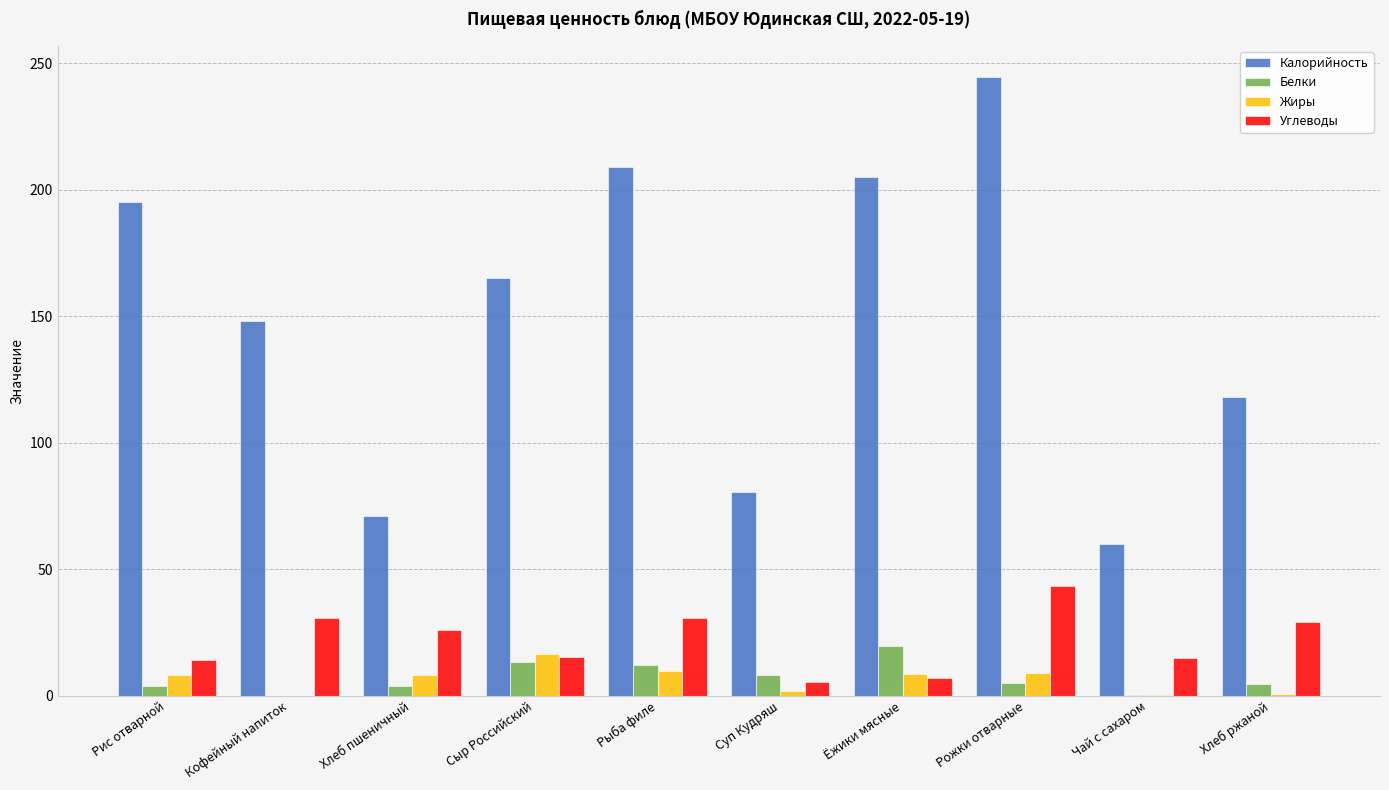

Does the chart contain stacked bars?

No